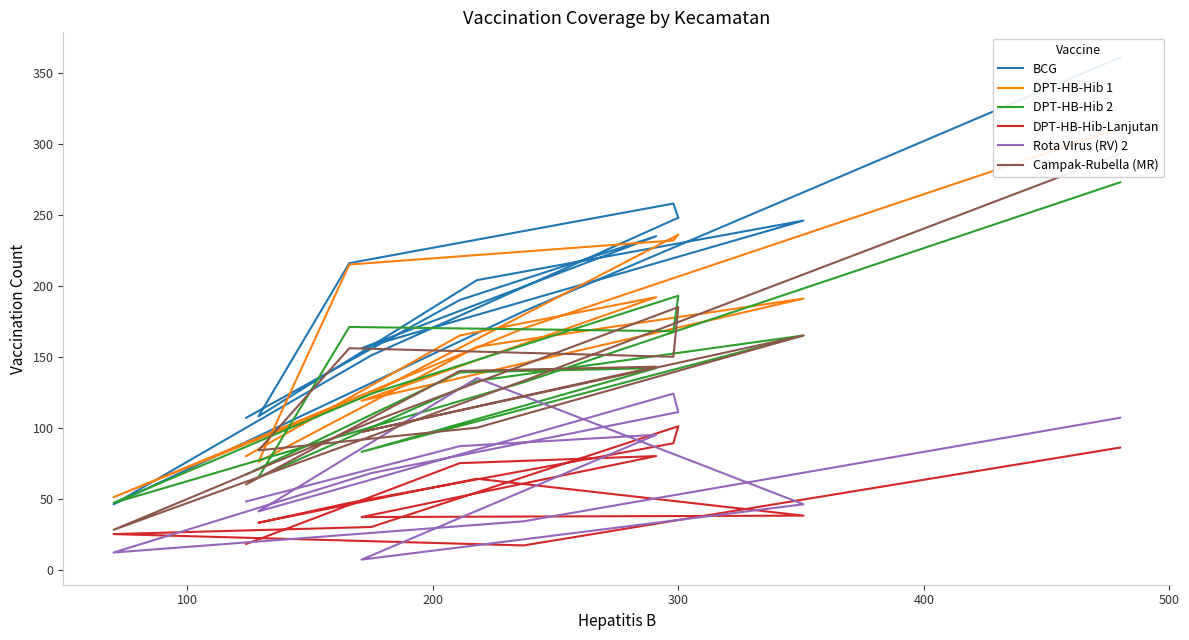

How many lines are shown in the chart?

6